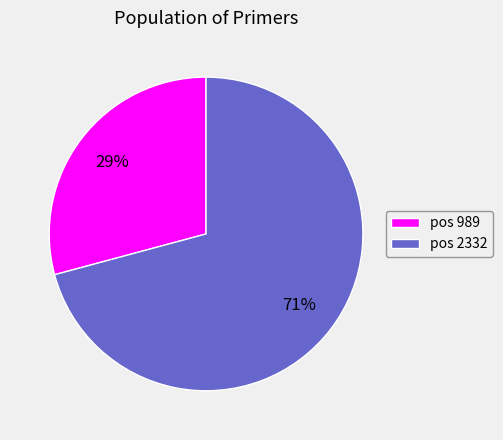

Rank the categories by value from highest to lowest.

pos 2332, pos 989